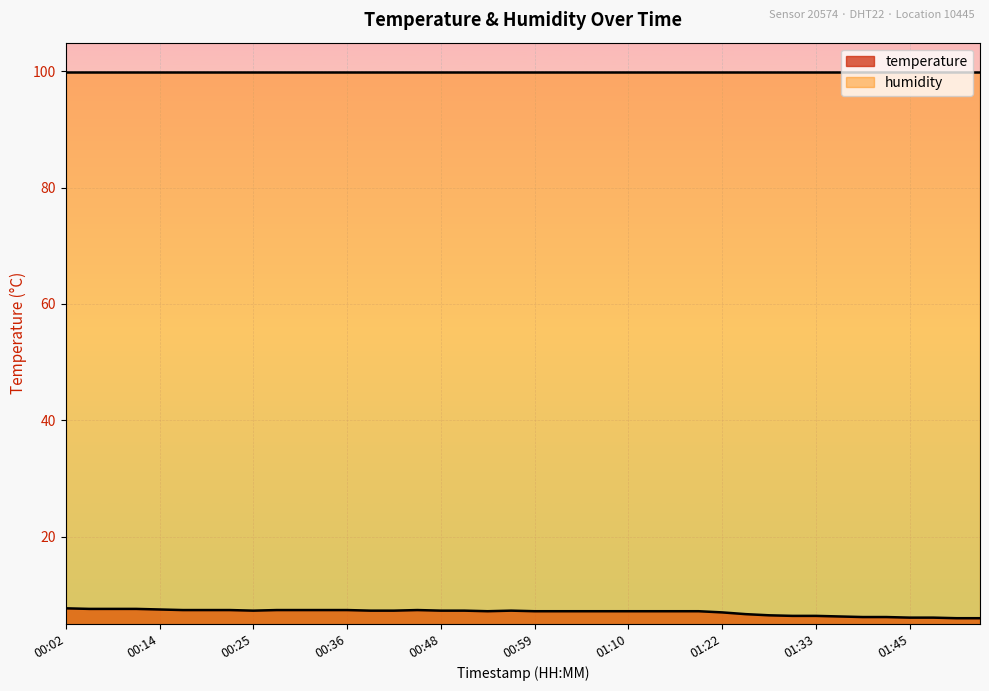

What is the difference between the maximum and minimum values?

1.7